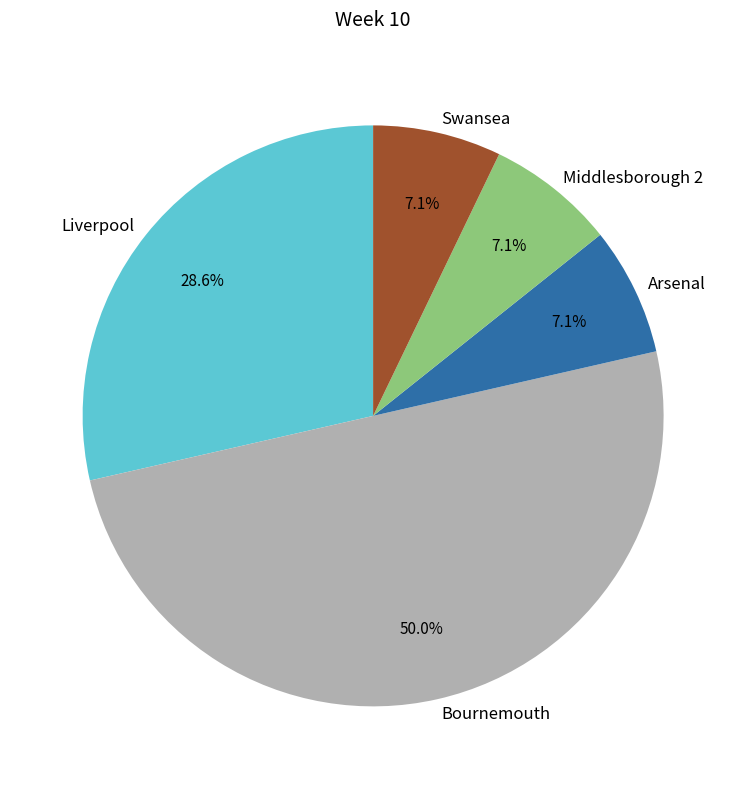

Which slice is the largest?

Bournemouth